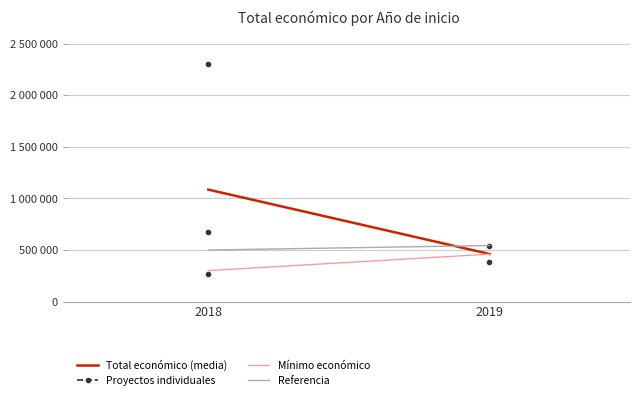

What is the value of the Mínimo económico point at the 1st from the left?

300000.0